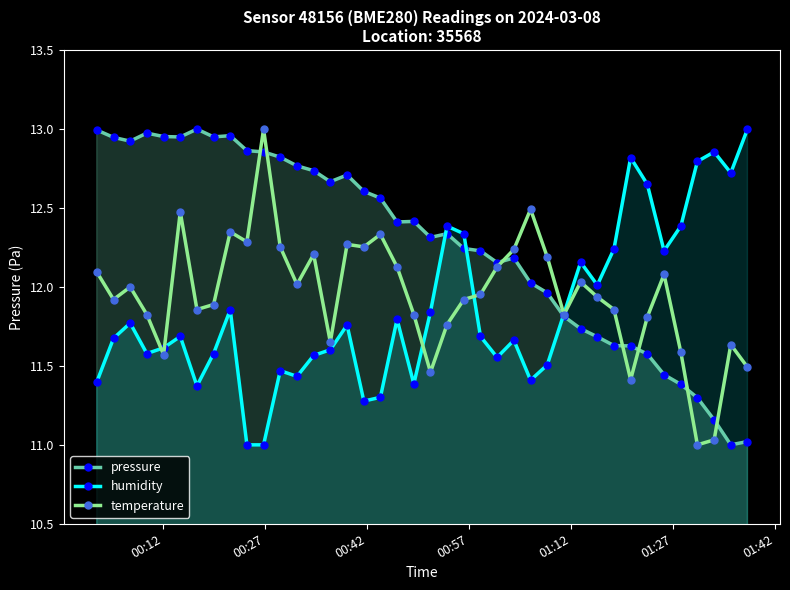

Rank the series by their average value, from lowest to highest.

humidity, temperature, pressure